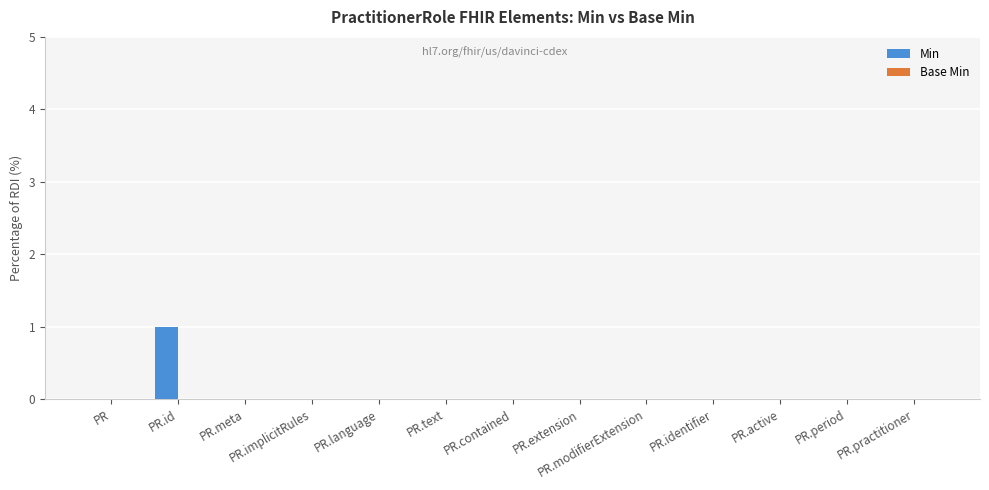

Which has a higher value, PR.language or PR.id?

PR.id